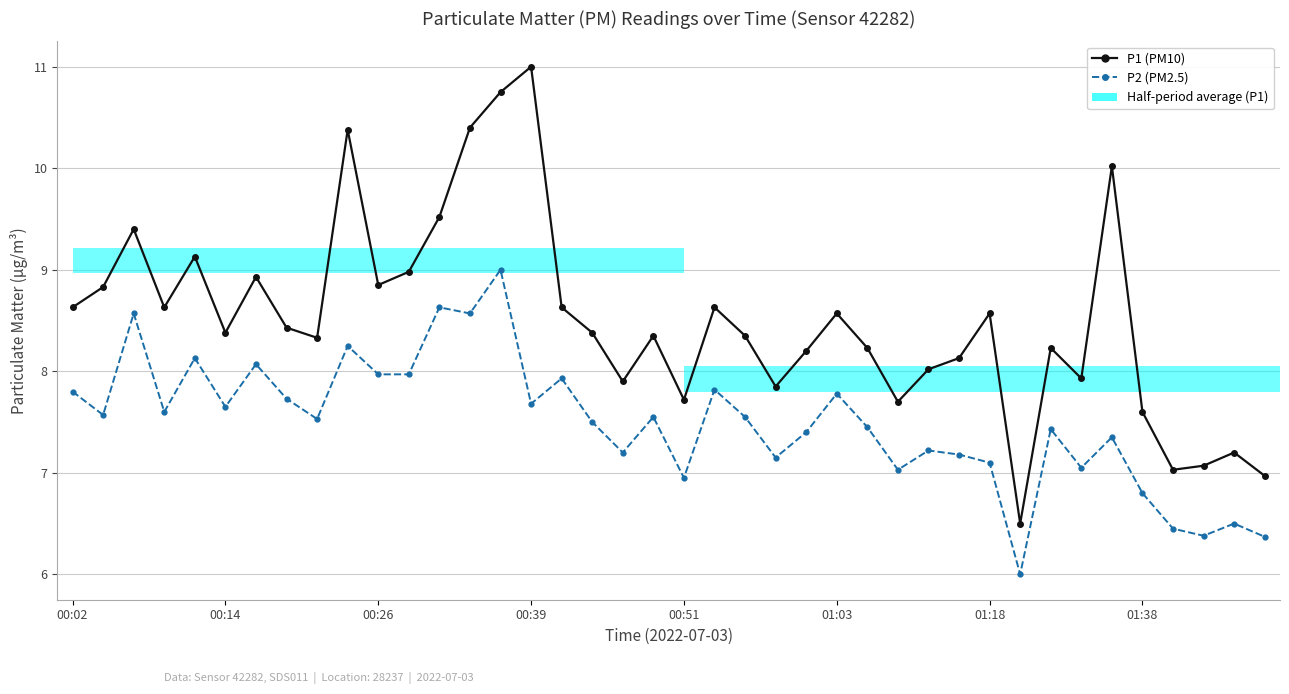

What is the difference between the maximum and second lowest values in the P1 (PM10) series?

4.0